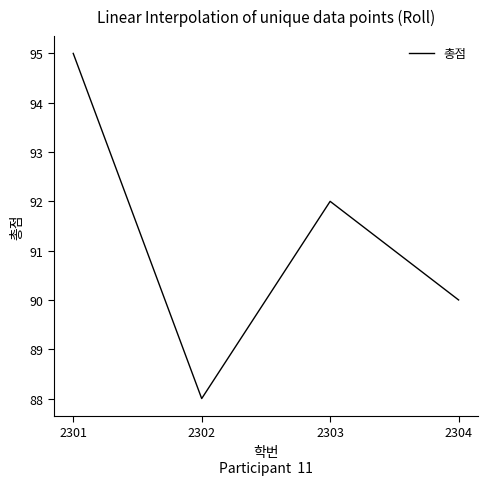

What is the difference between the maximum and minimum values?

7